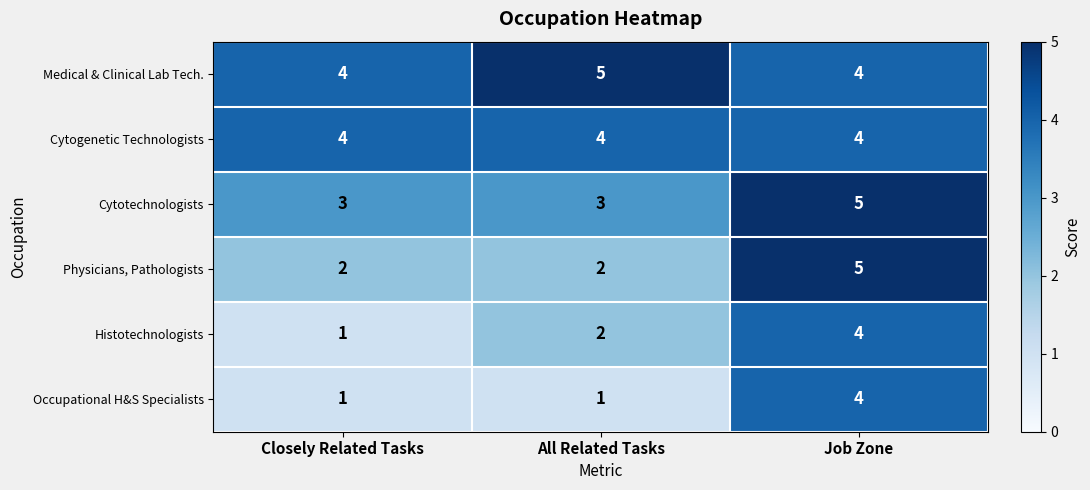

Reading left to right, extract all data points from this chart.

Medical & Clinical Lab Tech.: Closely Related Tasks=4	All Related Tasks=5	Job Zone=4
Cytogenetic Technologists: Closely Related Tasks=4	All Related Tasks=4	Job Zone=4
Cytotechnologists: Closely Related Tasks=3	All Related Tasks=3	Job Zone=5
Physicians, Pathologists: Closely Related Tasks=2	All Related Tasks=2	Job Zone=5
Histotechnologists: Closely Related Tasks=1	All Related Tasks=2	Job Zone=4
Occupational H&S Specialists: Closely Related Tasks=1	All Related Tasks=1	Job Zone=4